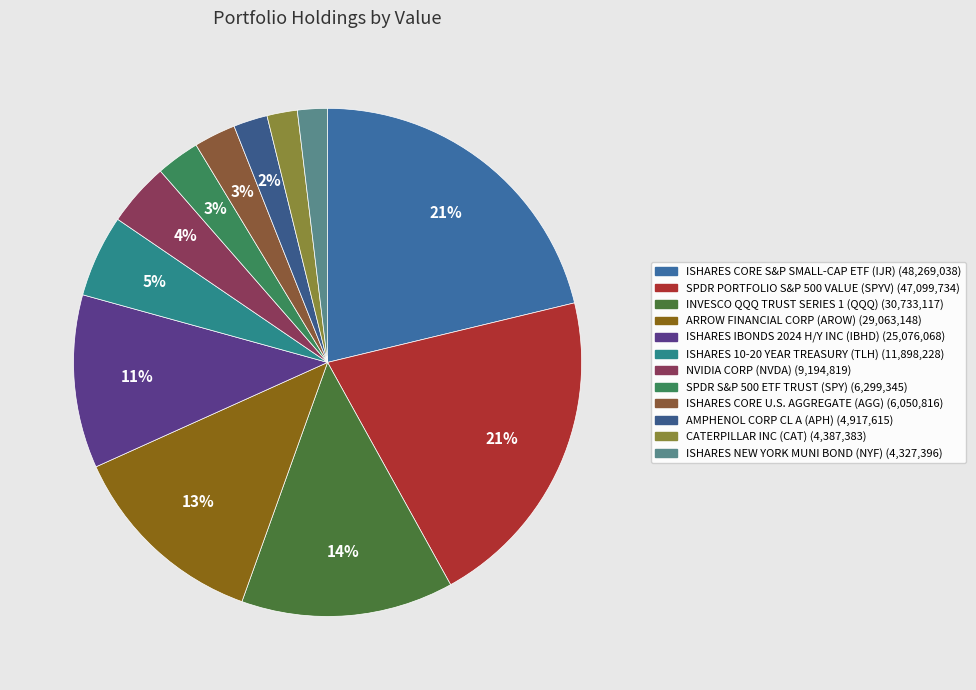

Combined, do ISHARES IBONDS 2024 H/Y INC (IBHD) and SPDR S&P 500 ETF TRUST (SPY) account for over 50%?

No